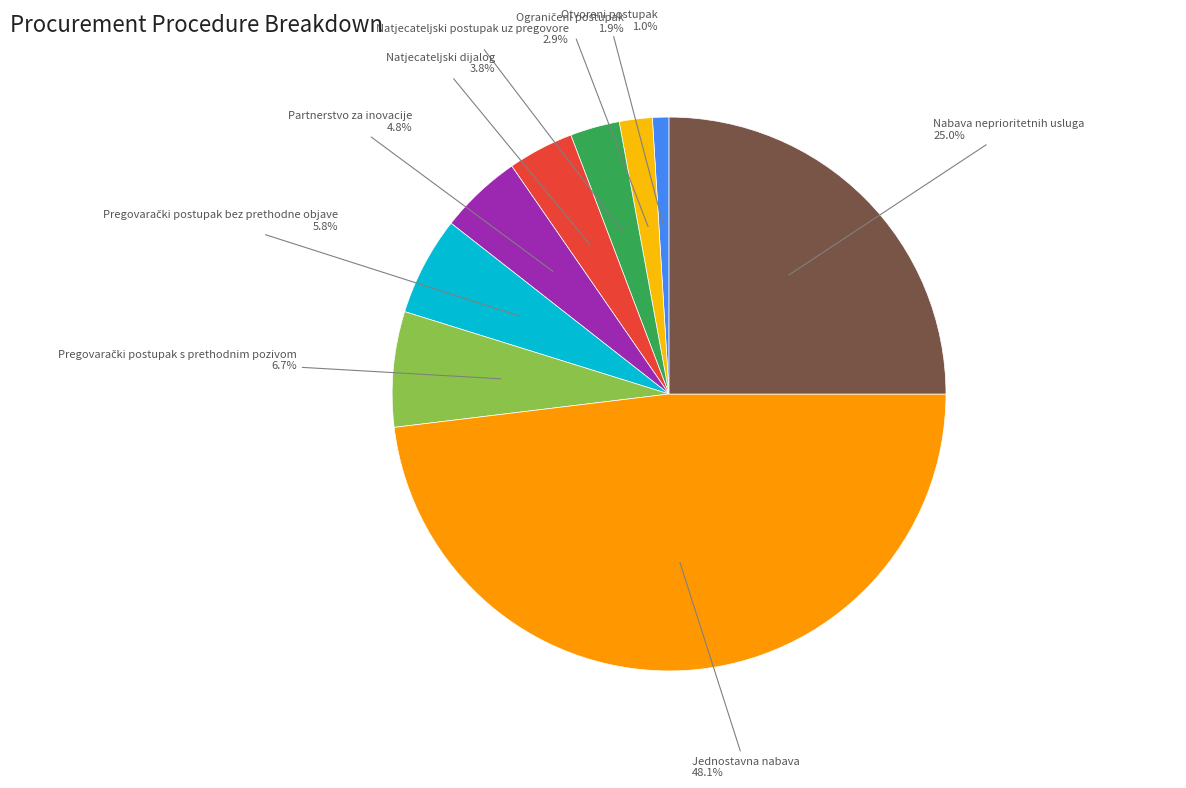

Is Natjecateljski dijalog the majority of the pie?

No